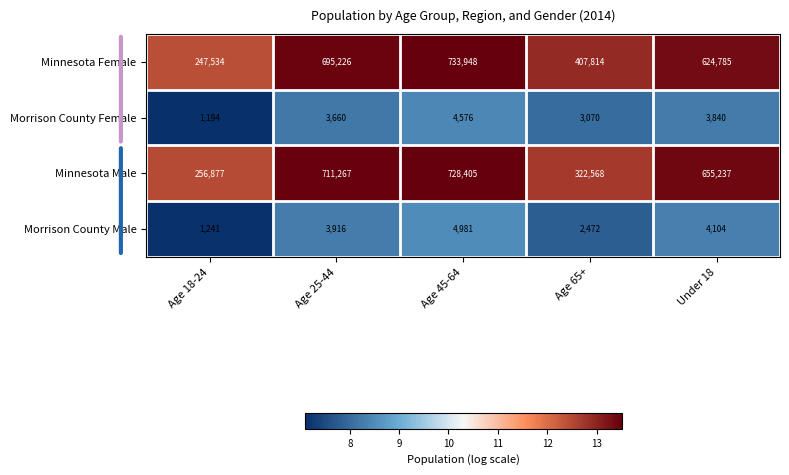

Count the number of data series in this chart.

4